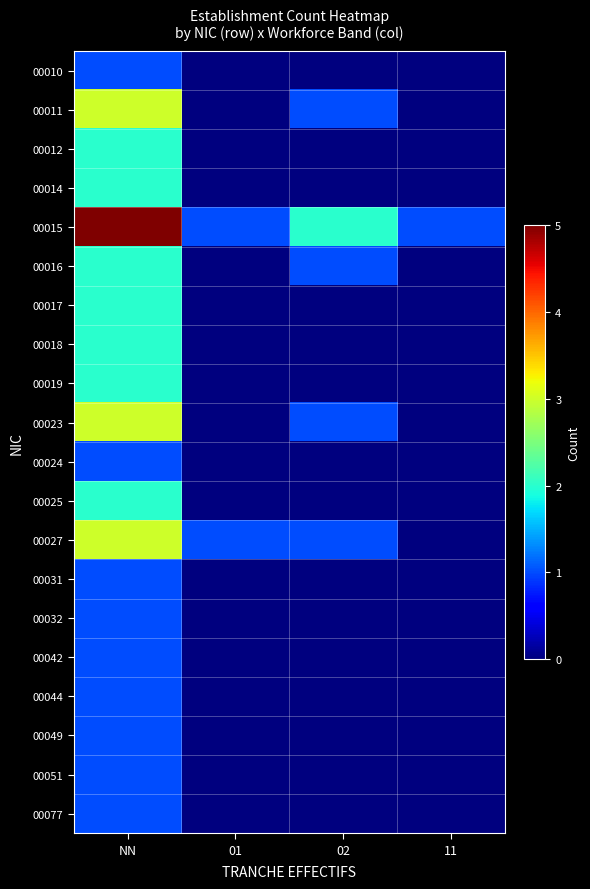

List the series in order of their peak value, highest first.

00015, 00011, 00023, 00027, 00012, 00014, 00016, 00017, 00018, 00019, 00025, 00010, 00024, 00031, 00032, 00042, 00044, 00049, 00051, 00077